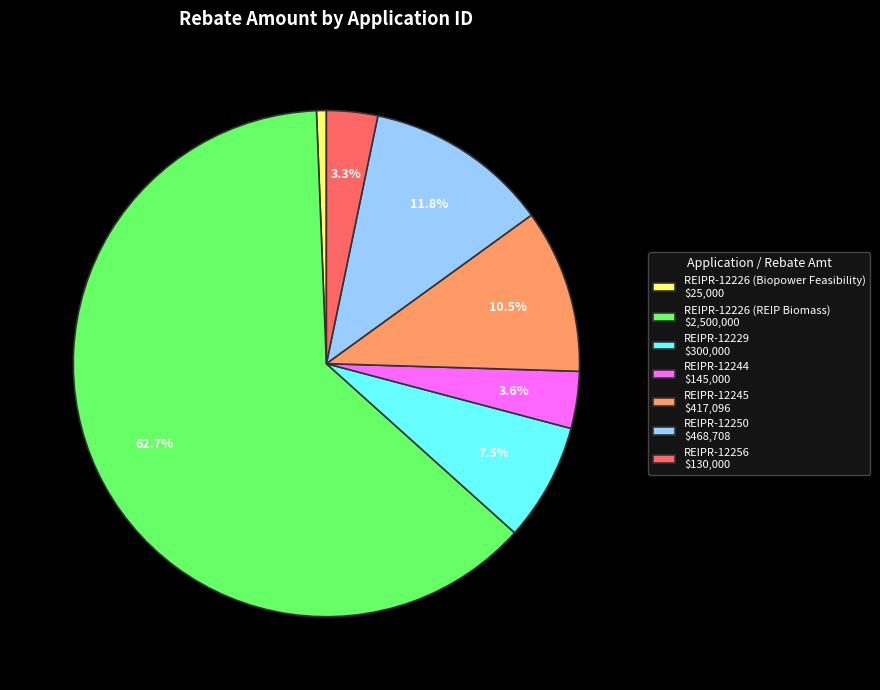

Is it true that REIPR-12226 (Biopower Feasibility) is 1% of the pie?

True